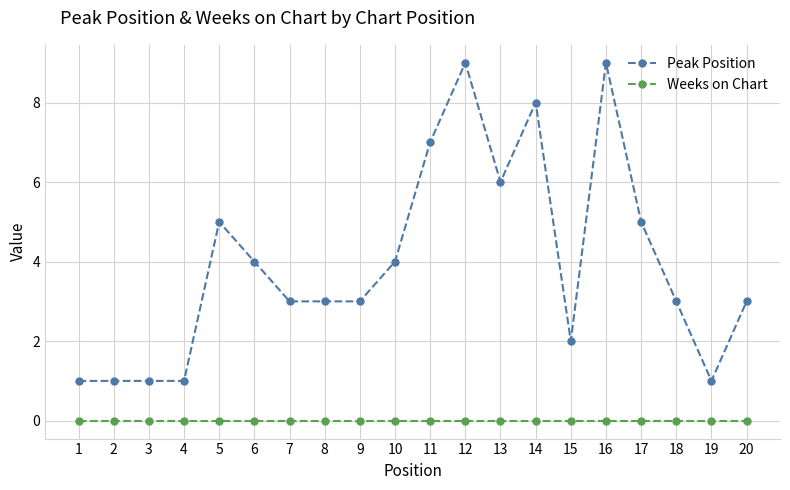

Count the number of categories in the chart.

20